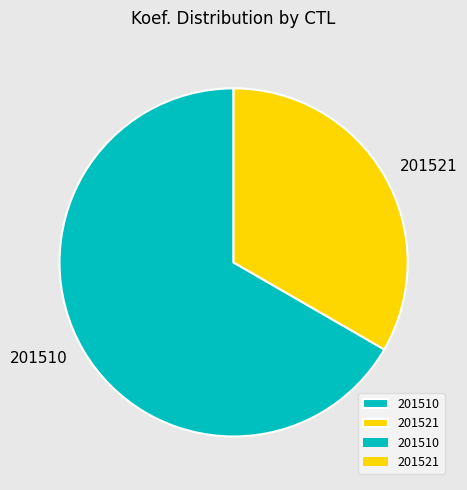

Do 201510 and 201521 together represent more than half of the pie?

Yes